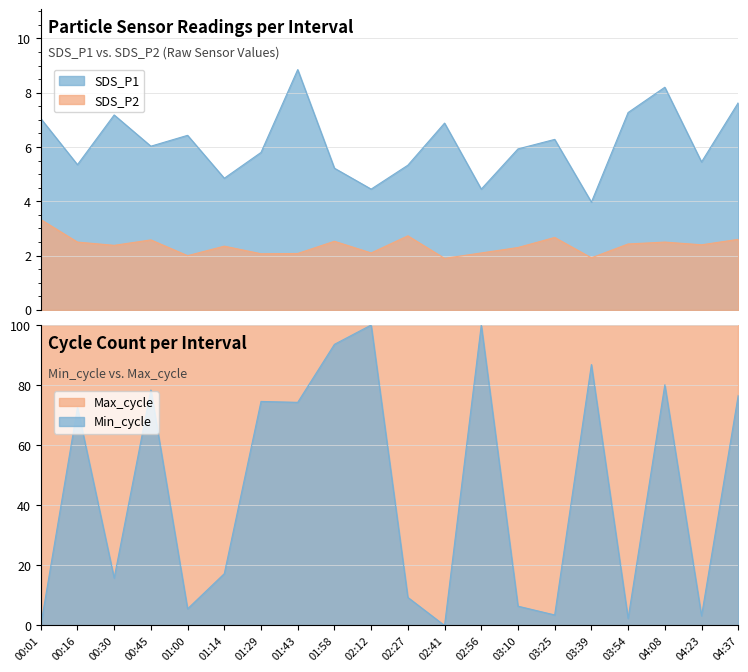

How many interior local peaks does the SDS_P1 series have?

6